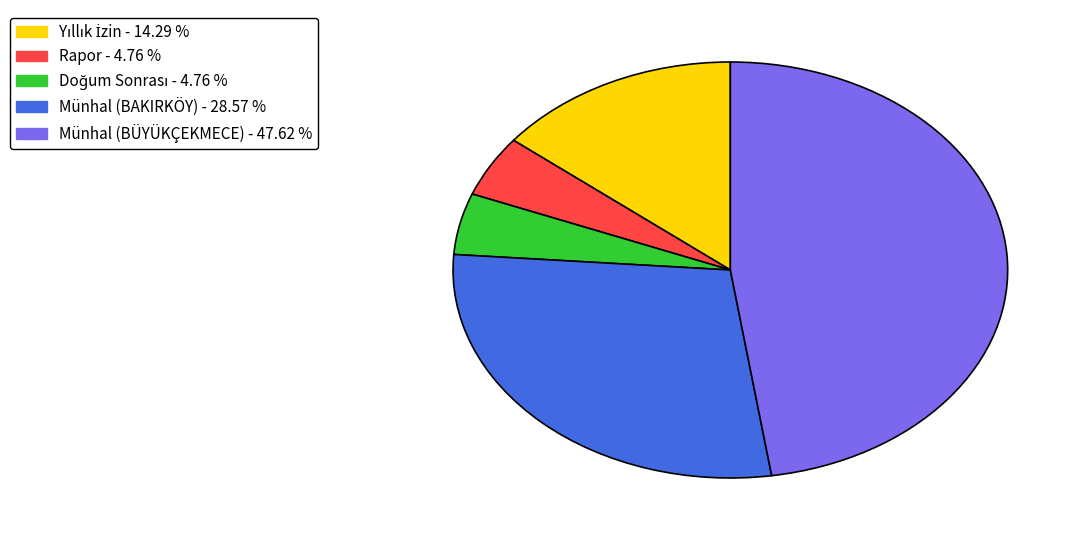

Does any single category account for the majority?

No